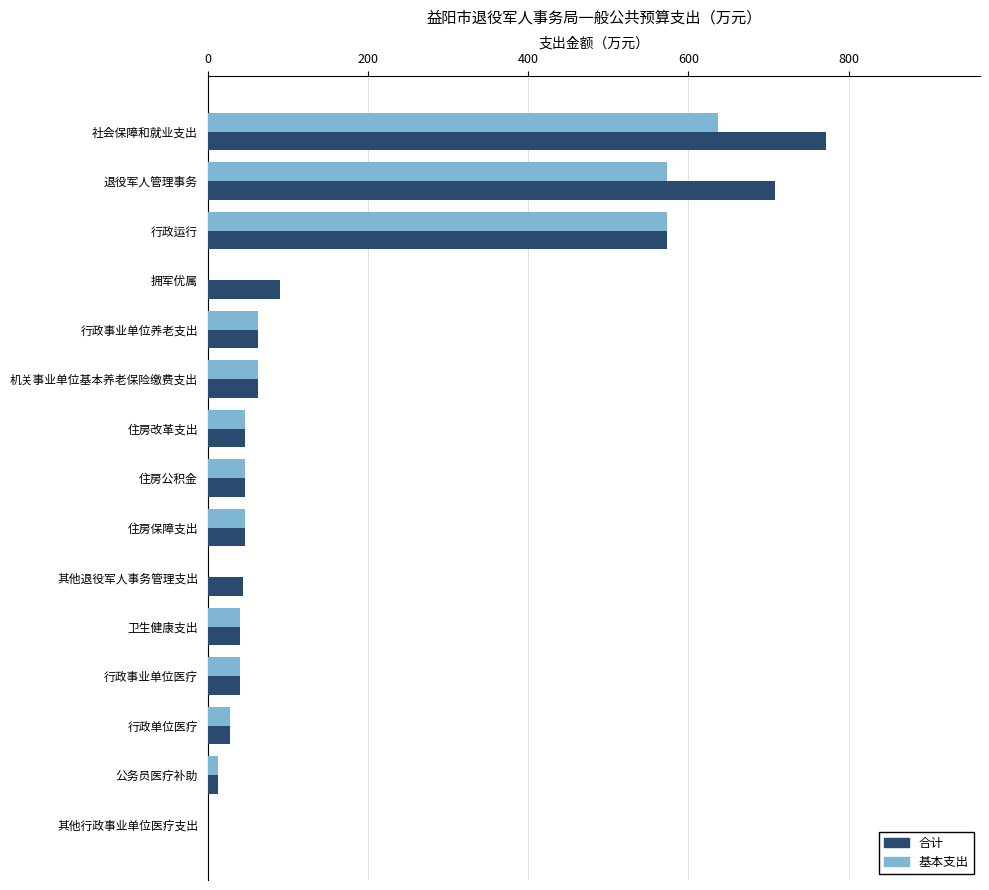

What is the greatest value displayed?

771.1